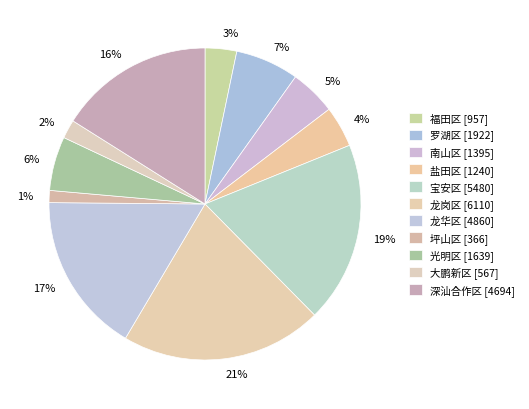

What percentage is the 罗湖区 slice, to the nearest percent?

7%